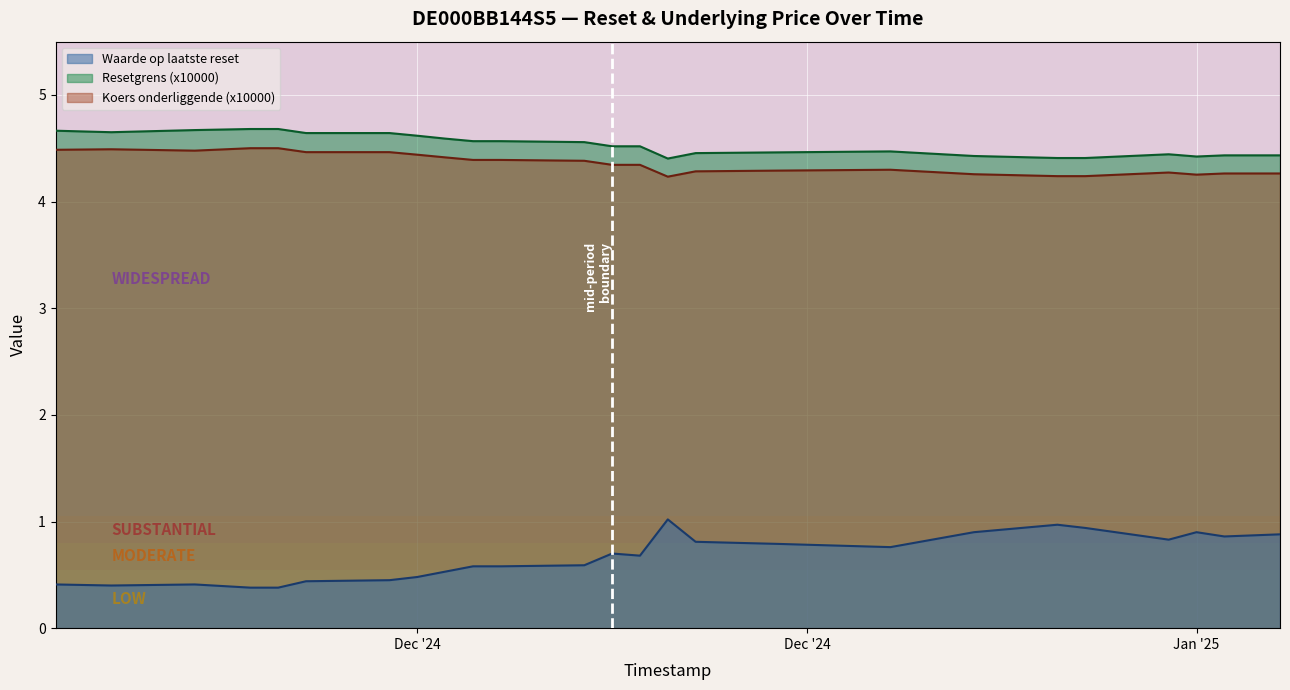

The Koers onderliggende (x10000) series shows 1.6 at Jan '25. True or false?

False